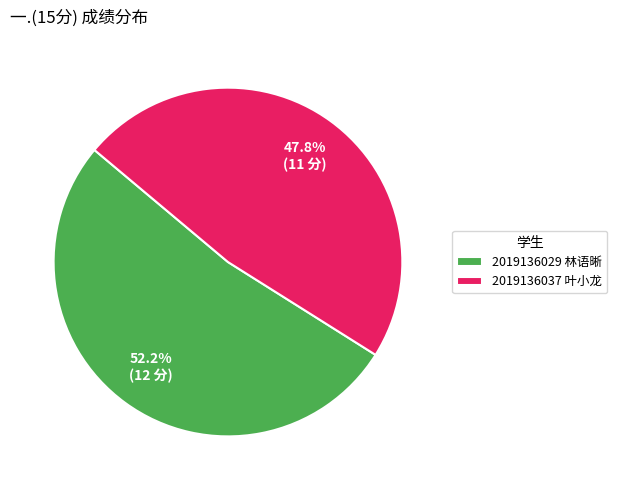

To the nearest percent, what percentage of the pie is 2019136037 叶小龙?

48%